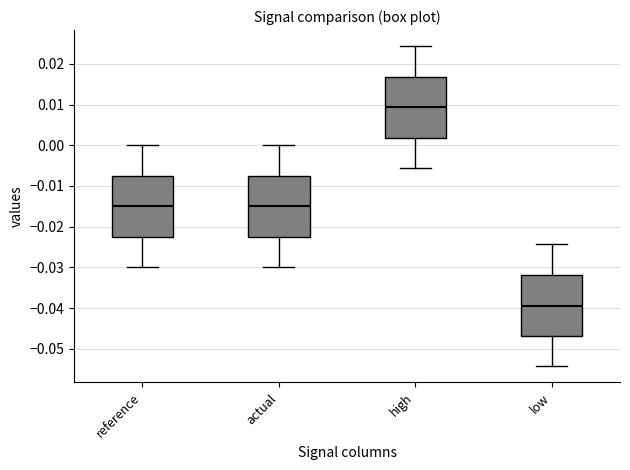

Which box has the lowest median line?

low